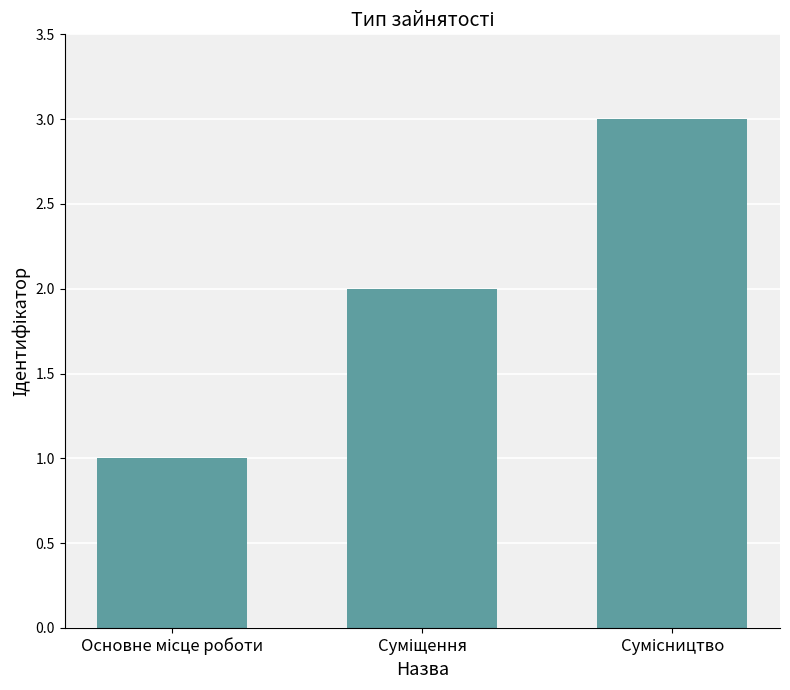

What is the smallest value displayed?

1